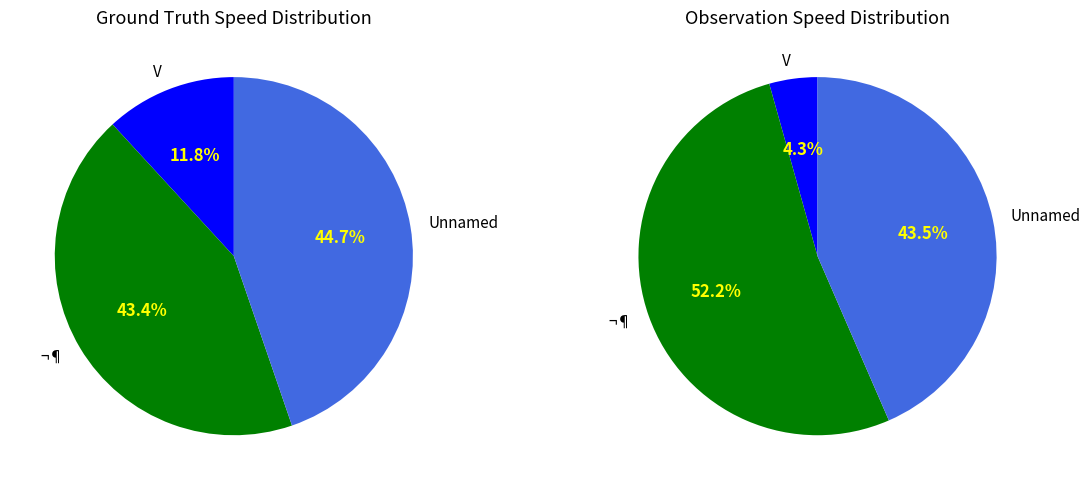

What percentage is the V slice, to the nearest percent?

12%